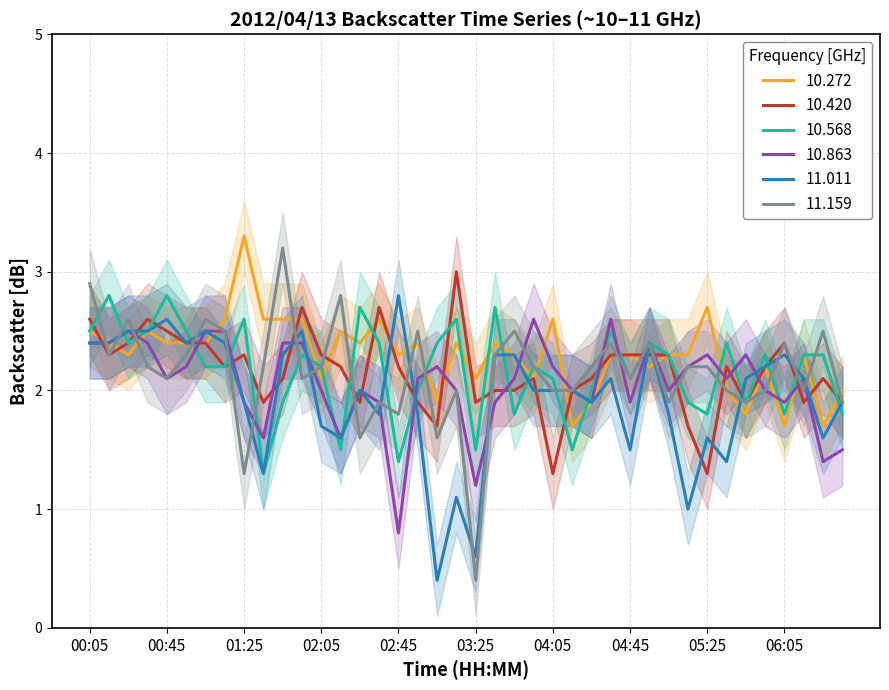

What is the sum of the 11.011 values at 04:15 and 06:05?

4.3